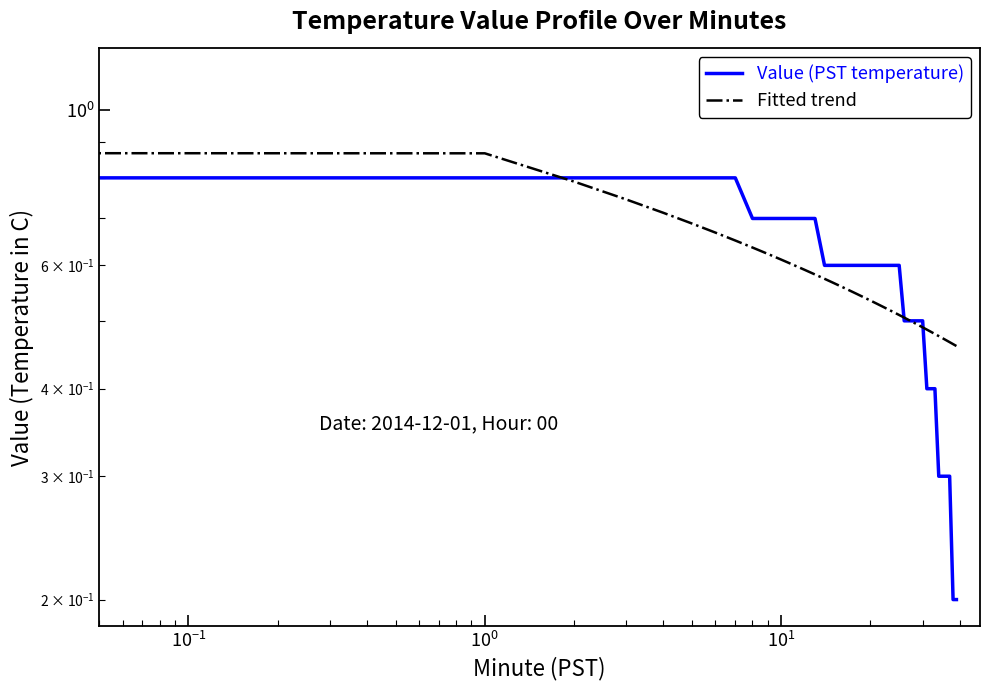

How many lines are shown in the chart?

2